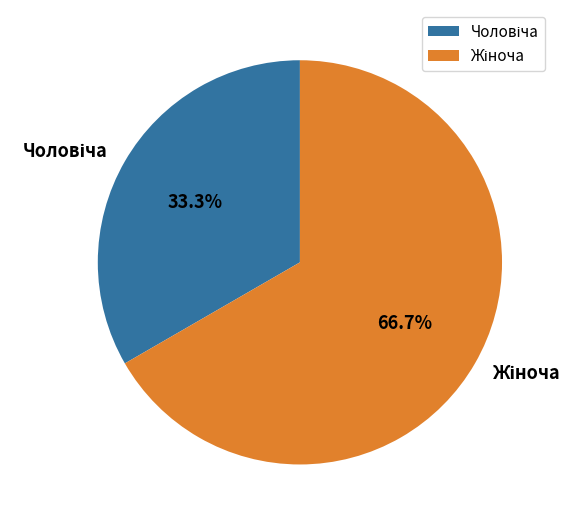

Does any single category account for the majority?

Yes